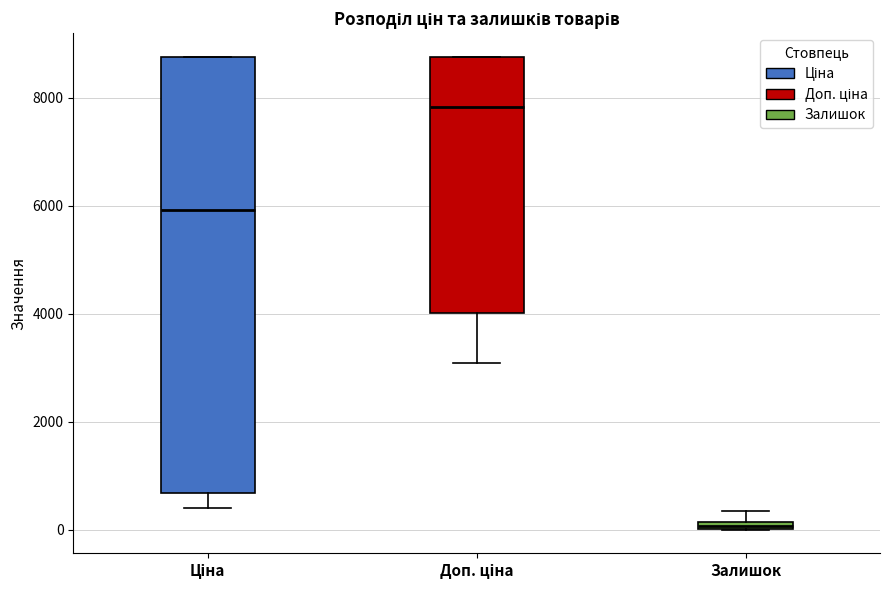

Where is the lower edge of the box for Ціна on the y-axis? The values are not printed on the chart, so give them approximately, as read against the axis.

600